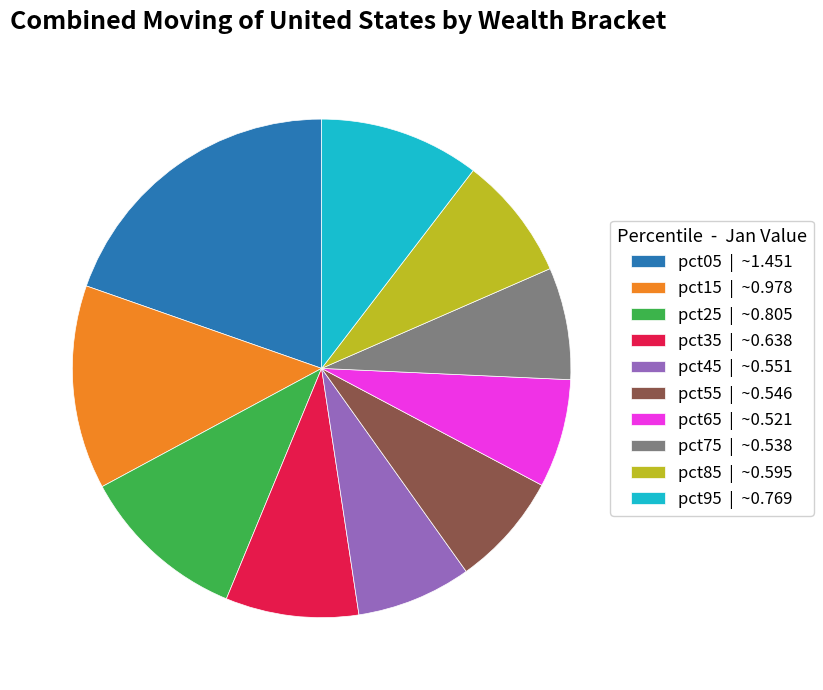

Is the sum of pct05 and pct15 greater than half?

No